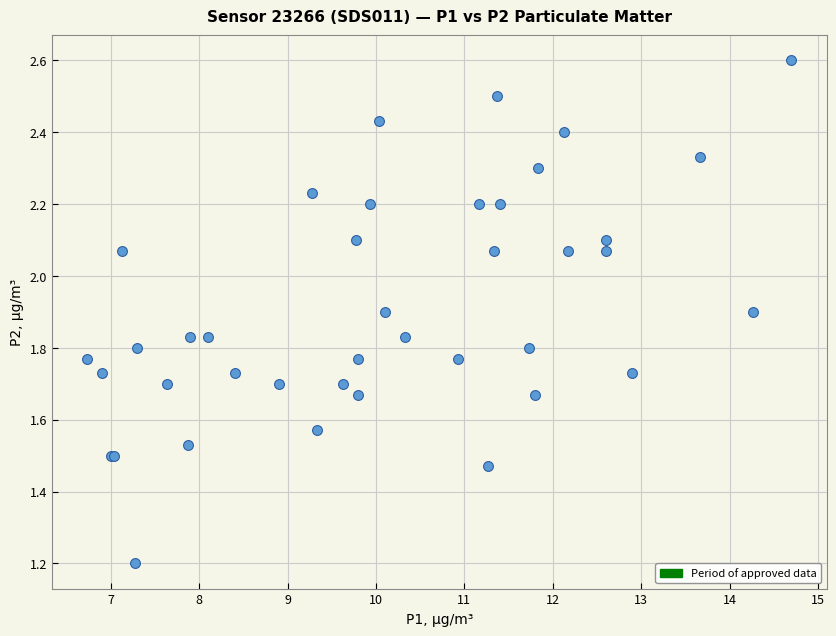

What Y value in the scatter plot is closest to 1?

1.2